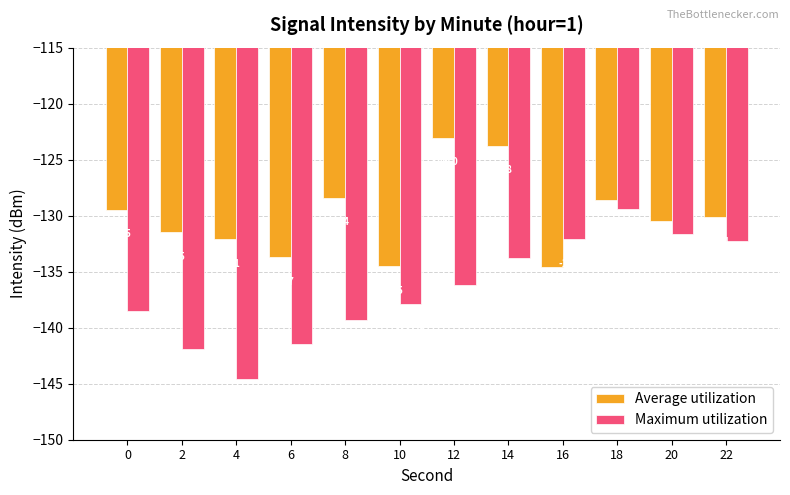

Between 6 and 22, which series saw the biggest shift?

Maximum utilization